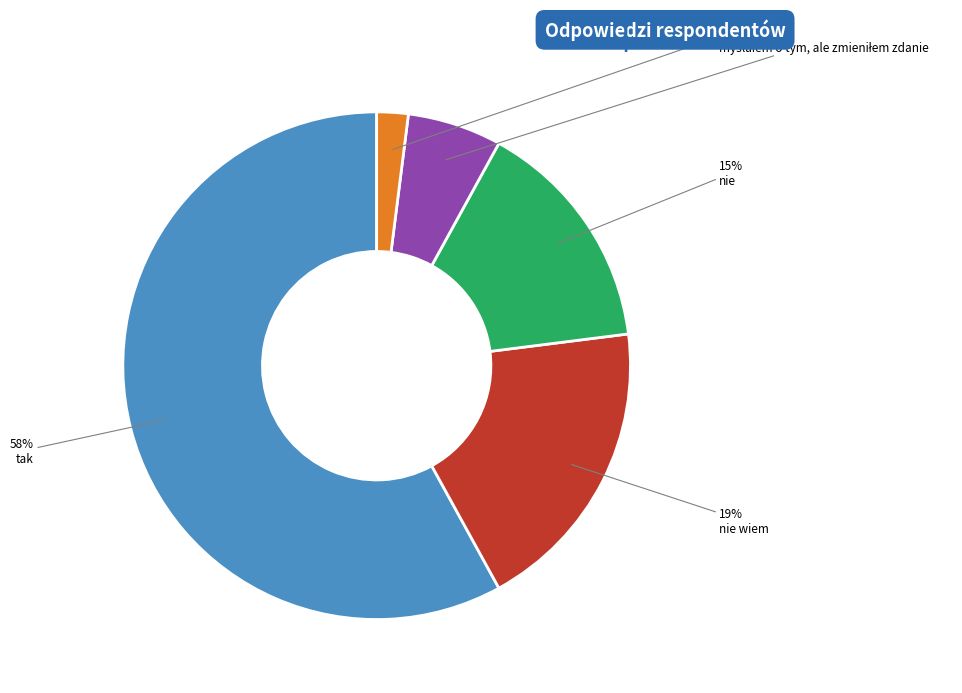

Which has a higher value, nie or tak?

tak